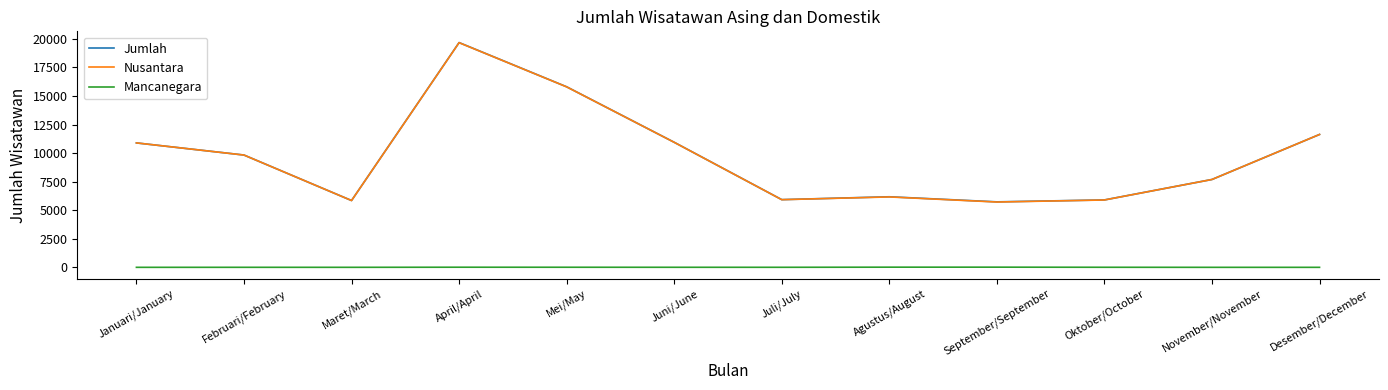

Where does the Nusantara series first go above 9832?

Januari/January